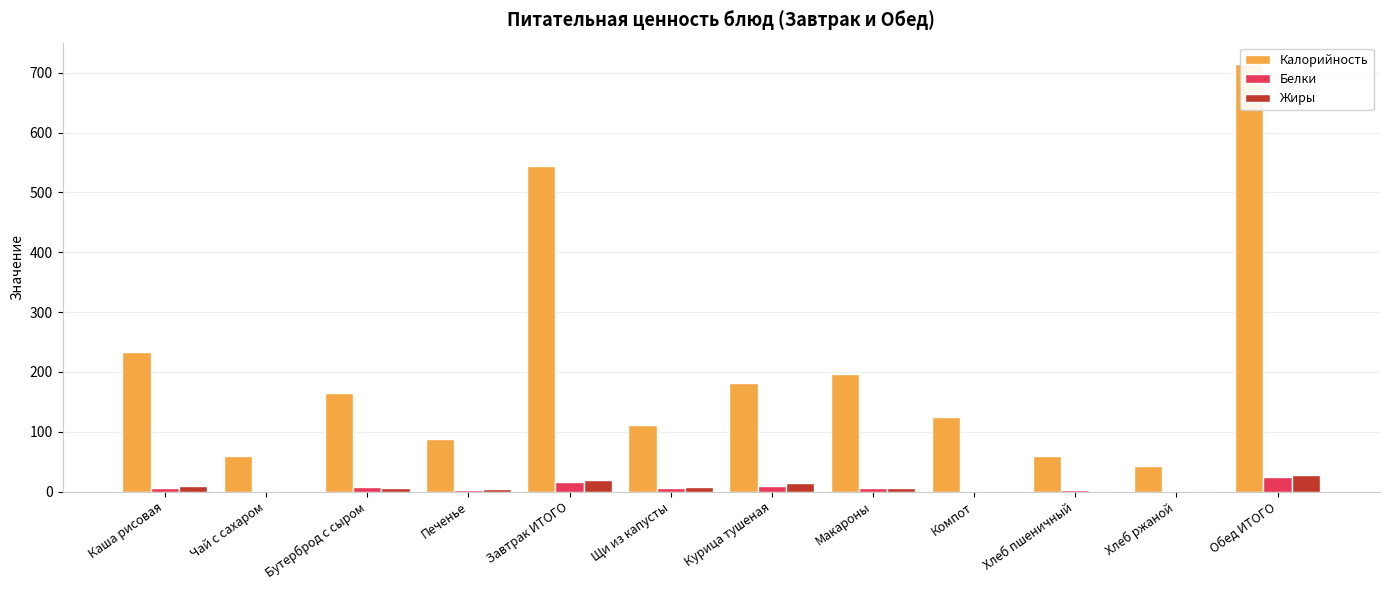

Is the value of Калорийность at Хлеб ржаной greater than the value of Белки at Чай с сахаром?

Yes